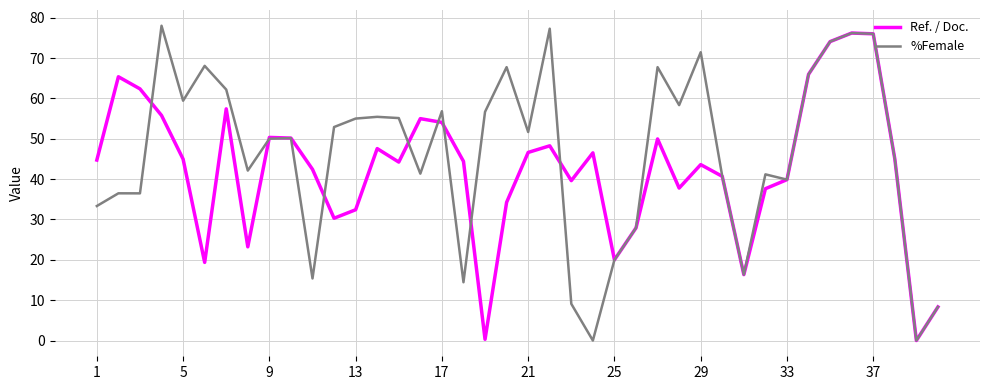

Rank the series by their average value, from highest to lowest.

%Female, Ref. / Doc.